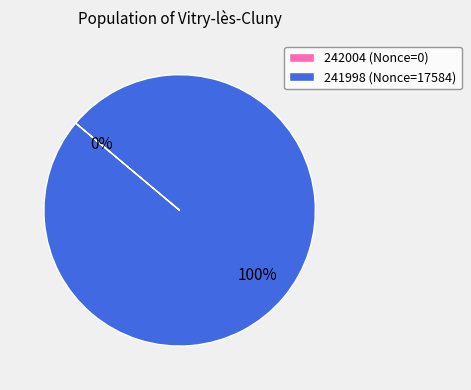

To the nearest percent, what is the difference between the 242004 and 241998 slice percentages?

100%